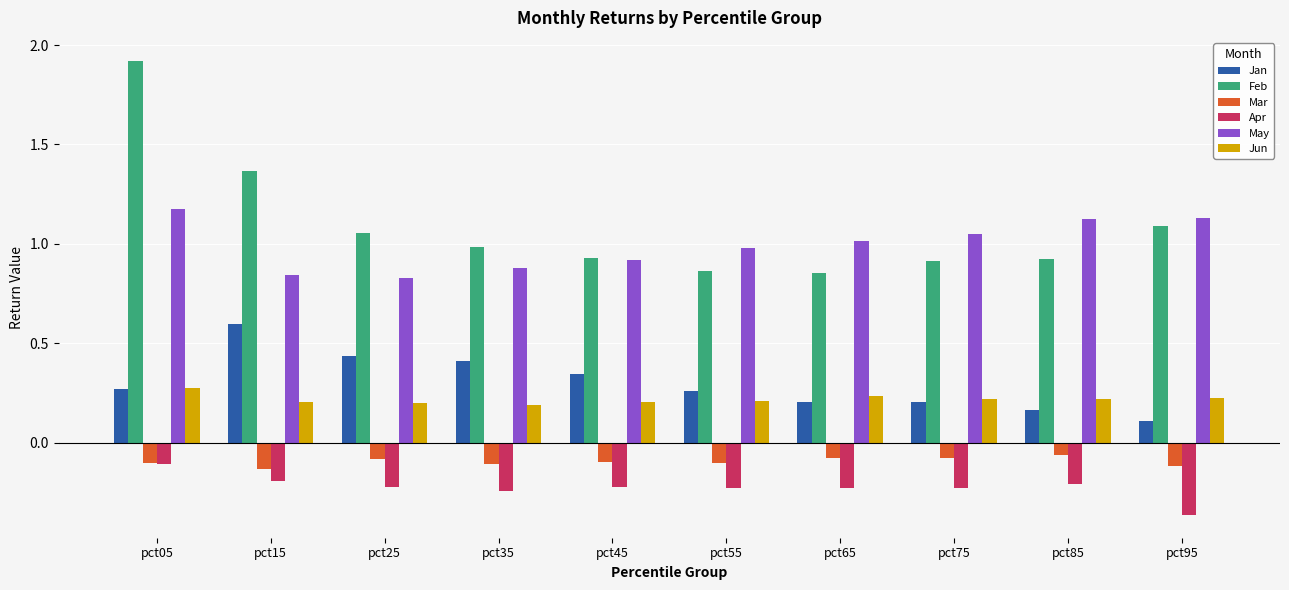

What is the lowest value of the Jan series?

0.1